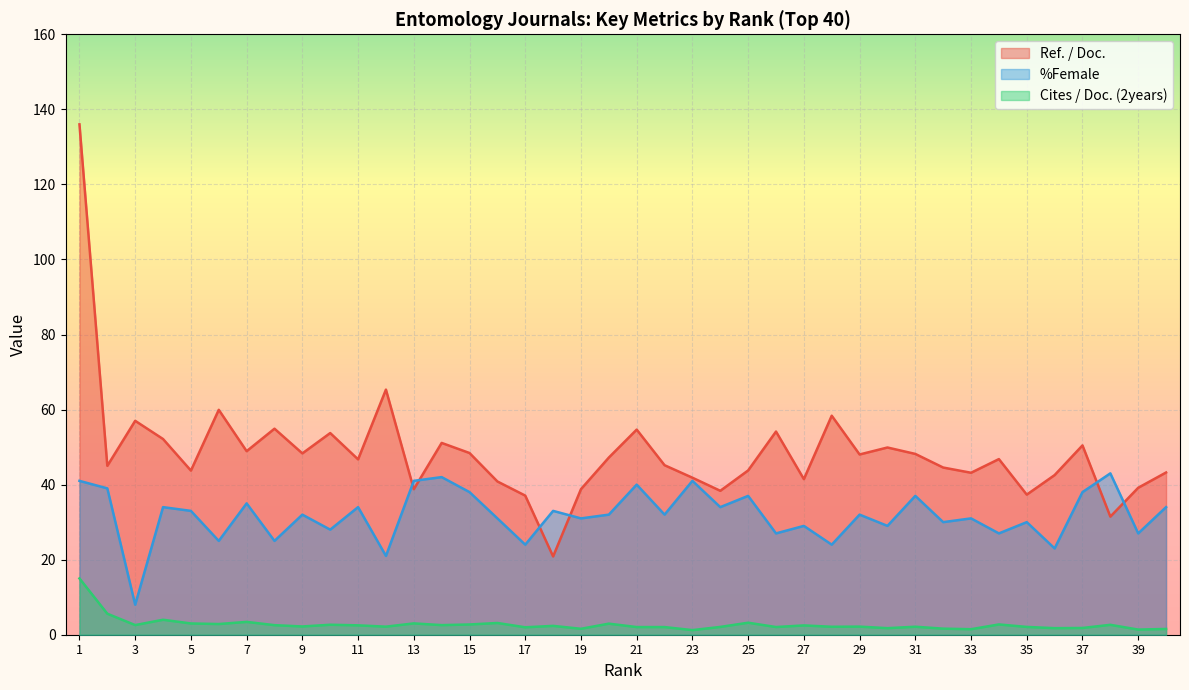

At which label is Cites / Doc. (2years) closest to 8?

2